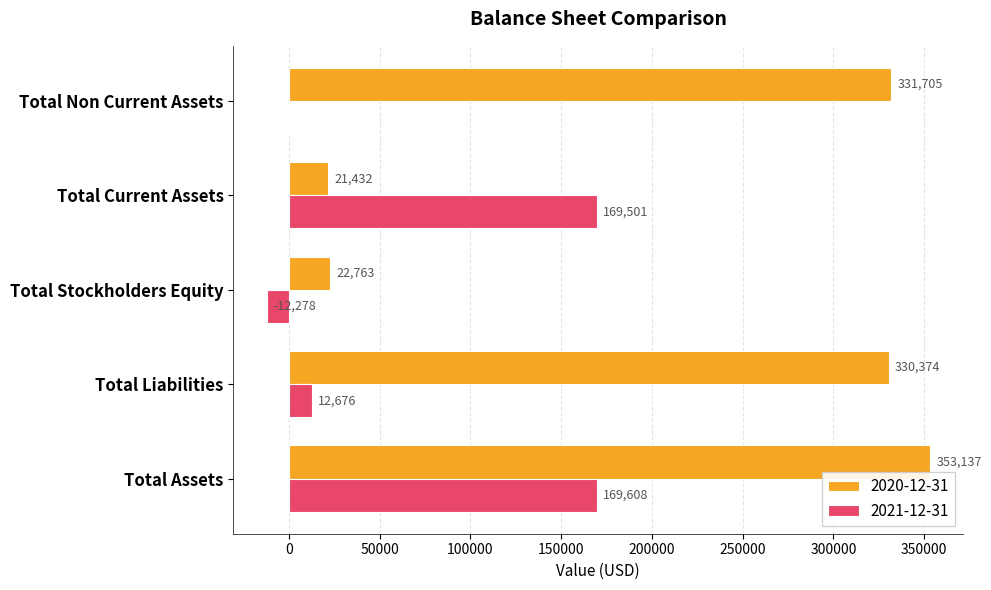

Which series has the largest total across all categories?

2020-12-31